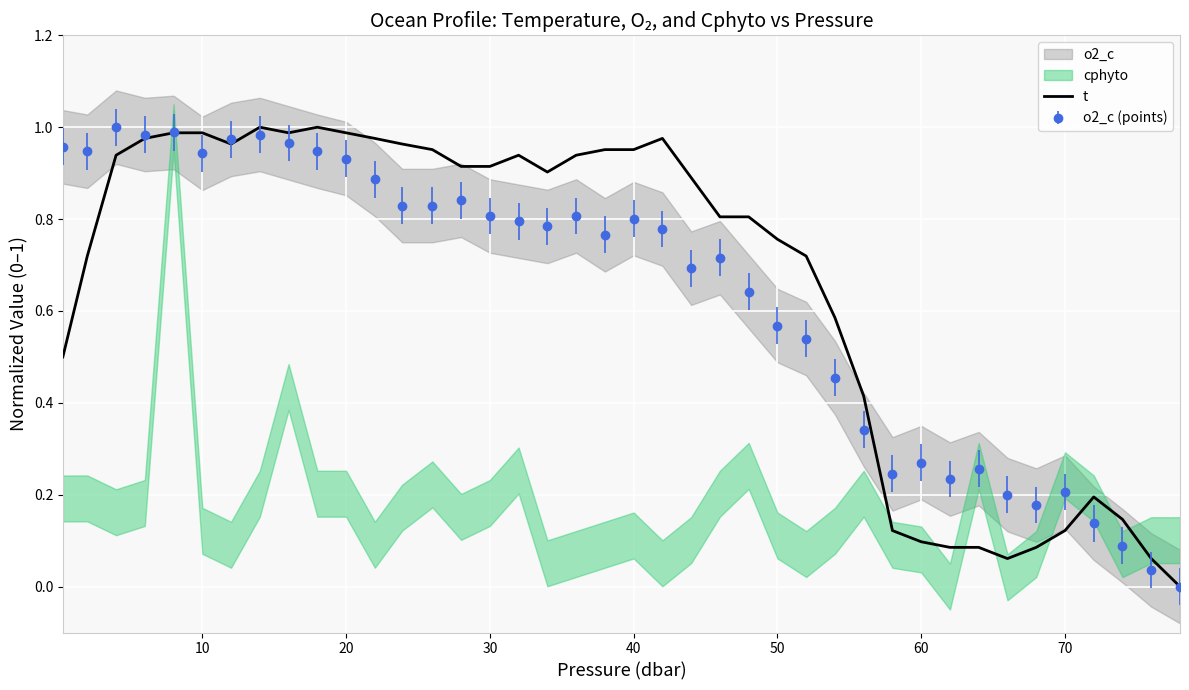

Is it true that o2_c (points) equals 0.6 at 20?

False